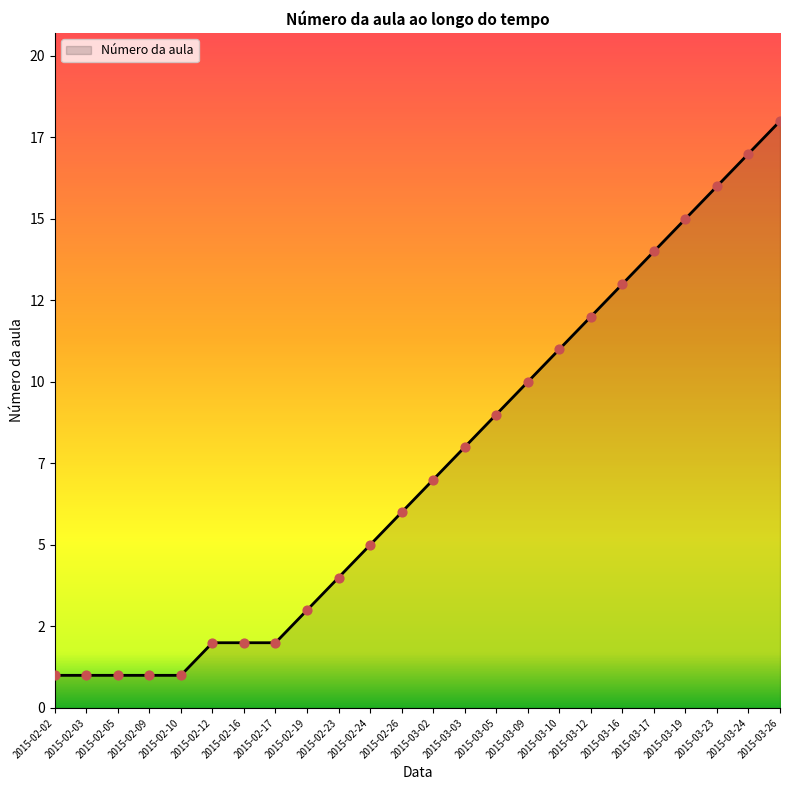

Approximately how many times larger is the value at 2015-02-02 compared to 2015-02-24?

0.2